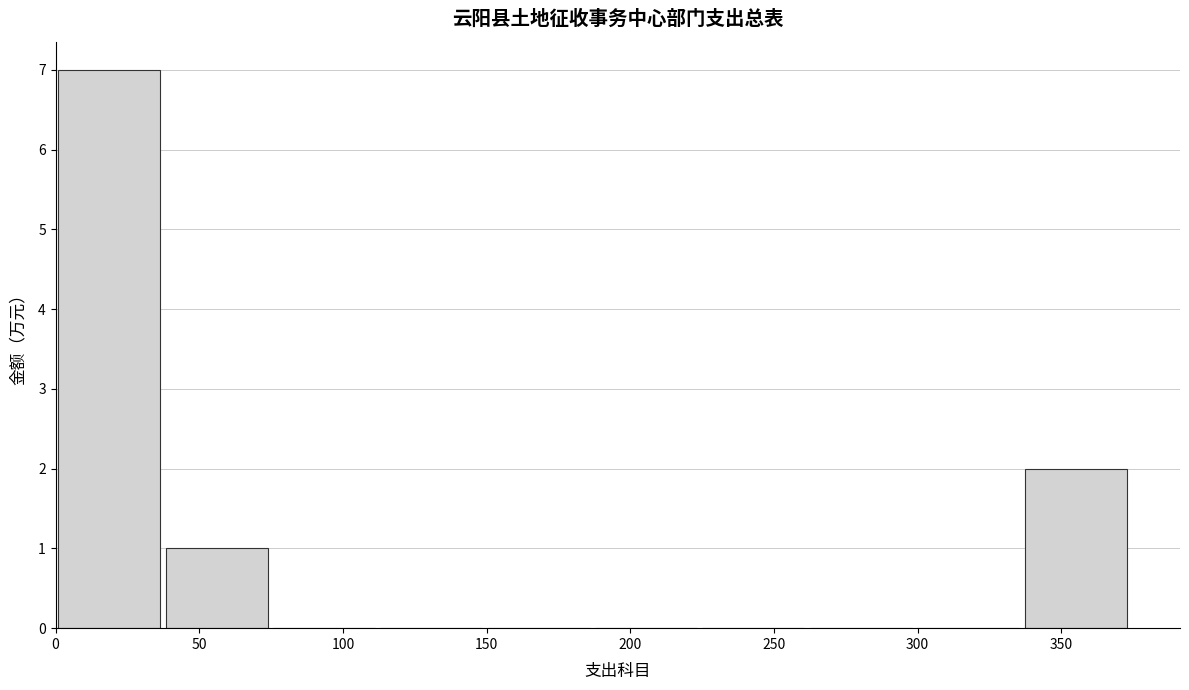

What is the height of the bar covering 35 to 75 on the x-axis? Neither the bar edges nor the heights are printed on the chart, so give them approximately, as read against the axes.

1